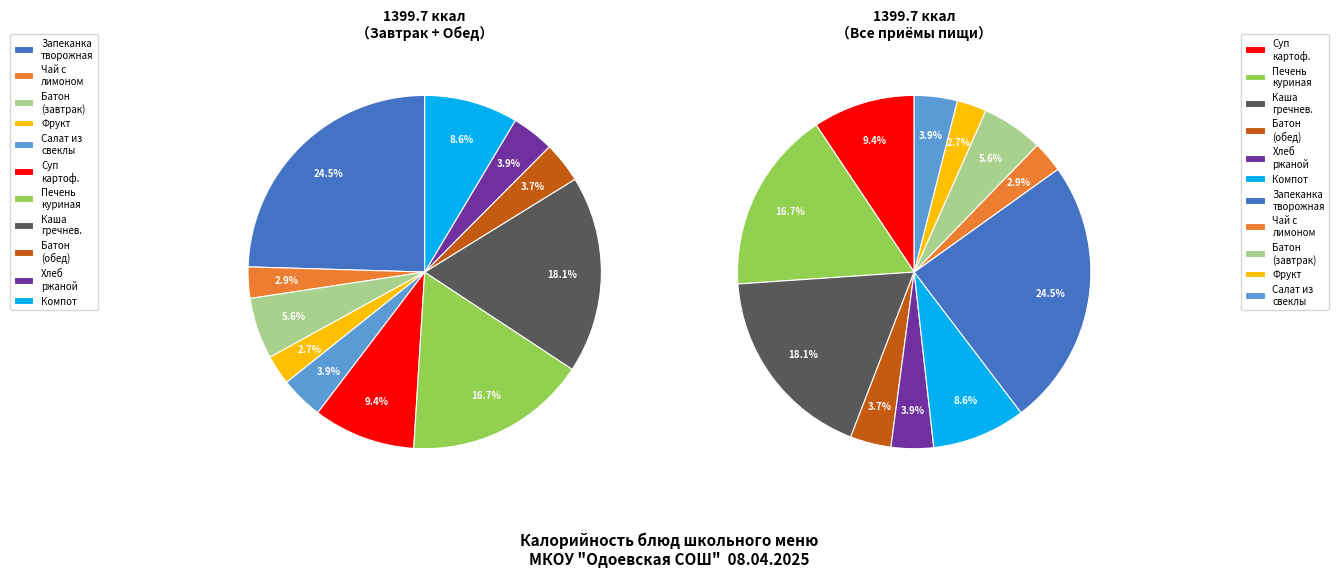

Rank the categories by value from lowest to highest.

Фрукт, Чай с лимоном, Батон нарезной (обед), Хлеб ржано-пшеничный, Салат из свеклы отварной, Батон нарезной (завтрак), Компот из плодов и ягод, Суп картофельный с бобовыми, Печень куринная тушенная, Каша гречневая рассыпчатая, Запеканка из творога с джемом